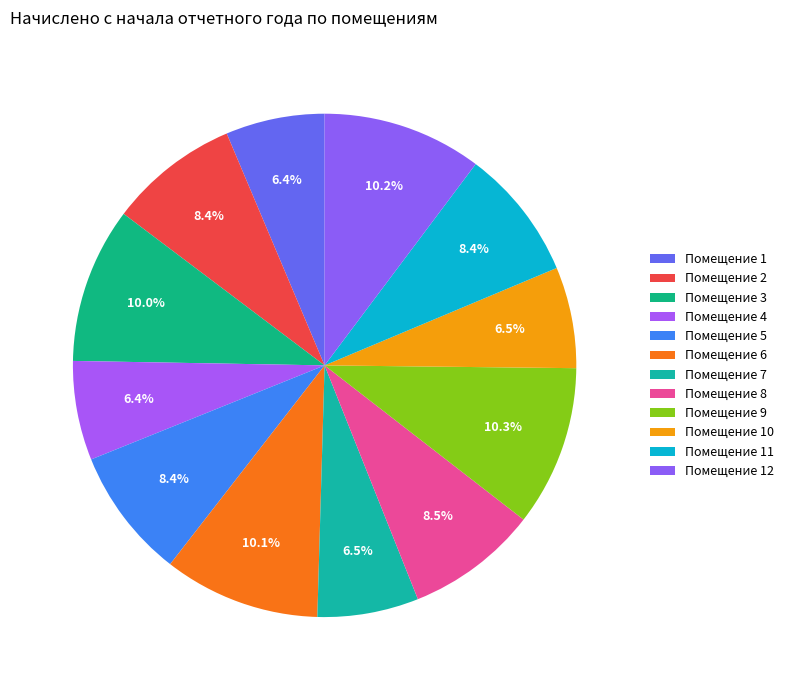

Which slice is the largest?

9